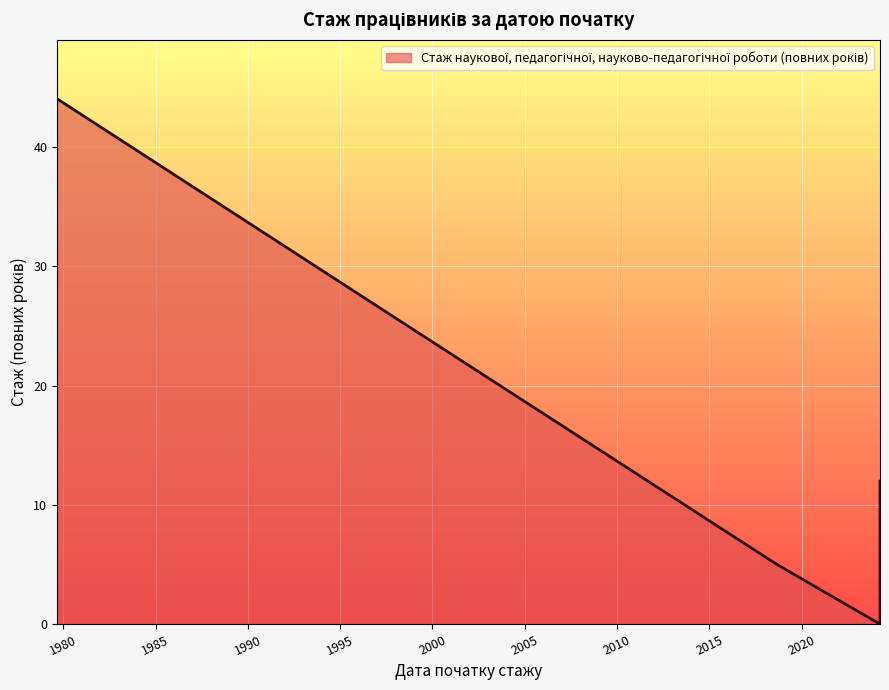

What is the difference between the second highest and second lowest values?

39